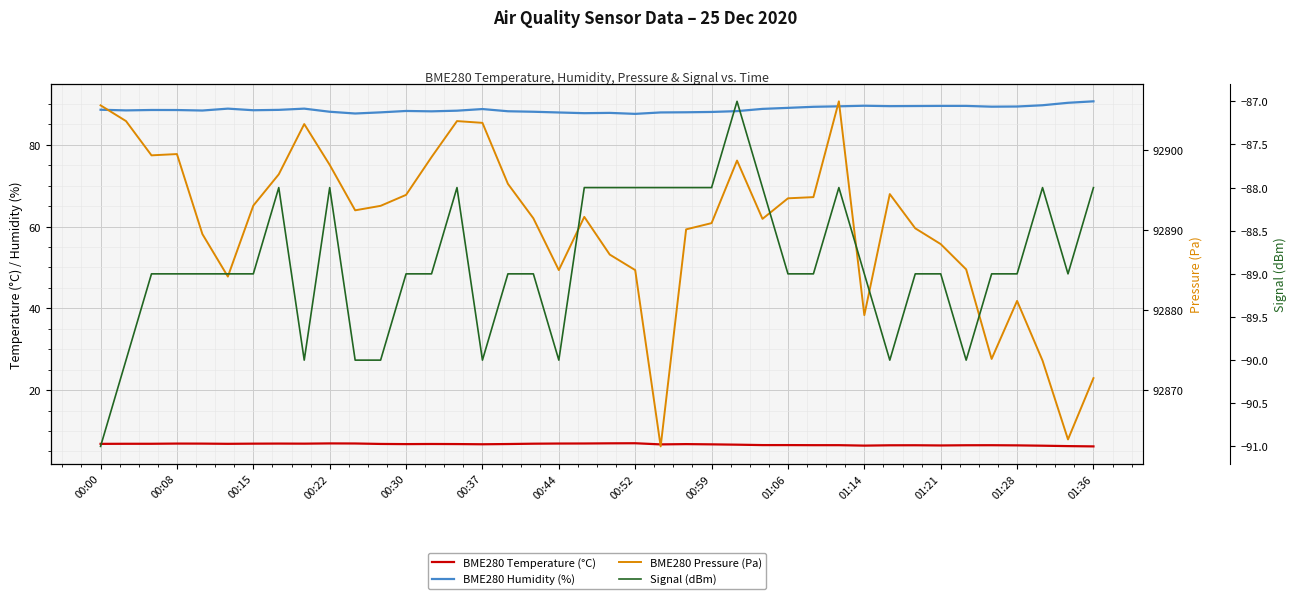

What is the difference between the maximum and minimum values in the Signal (dBm) series?

4.0